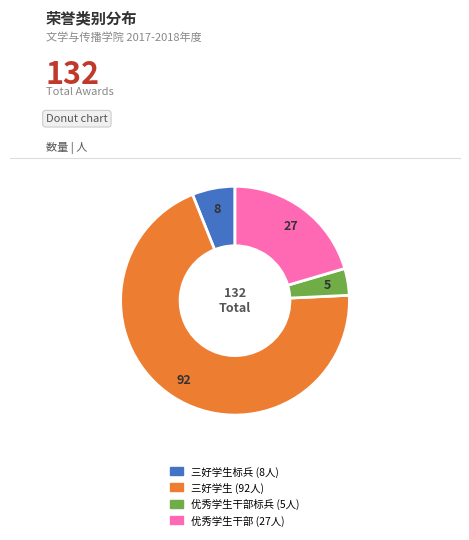

How many slices are in this pie chart?

4